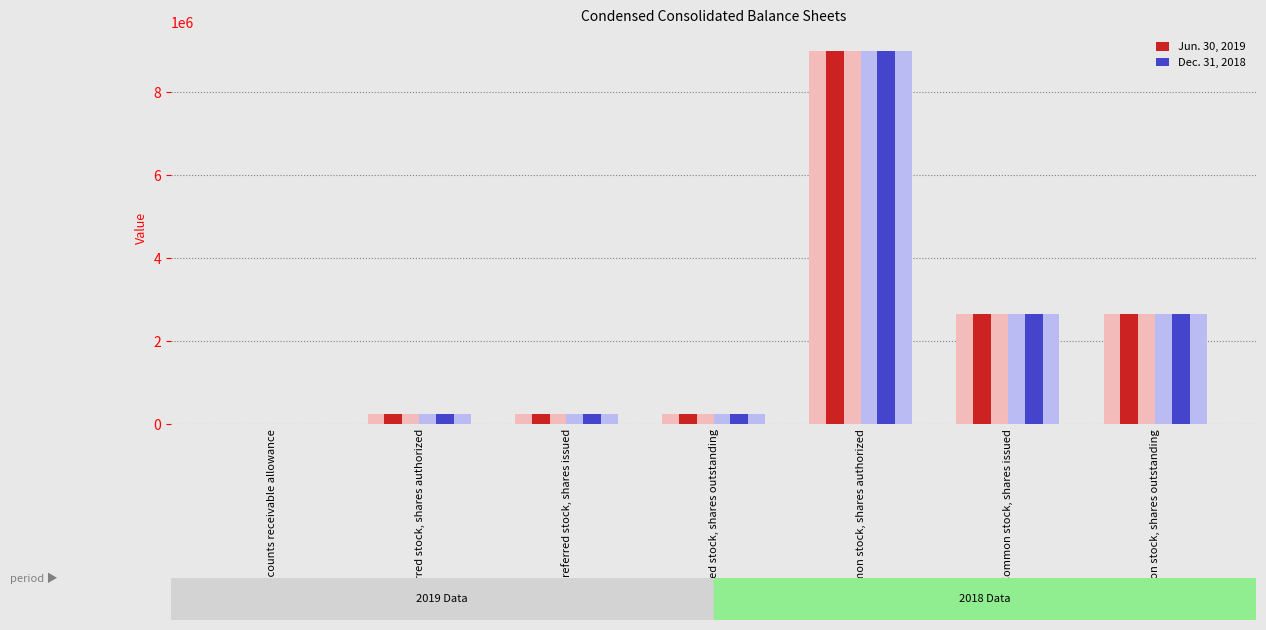

Reading left to right, list all the values displayed in this chart.

Jun. 30, 2019: 262	250000	250000	250000	9000000	2658559	2658559
Dec. 31, 2018: 222	250000	250000	250000	9000000	2663049	2663049